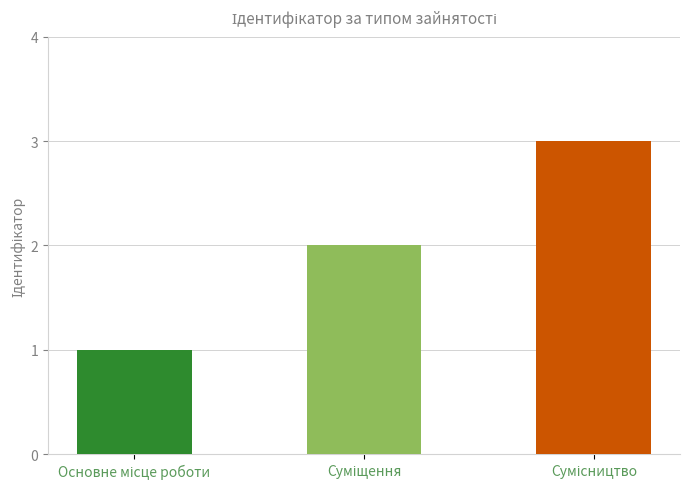

What is the minimum value shown in the chart?

1